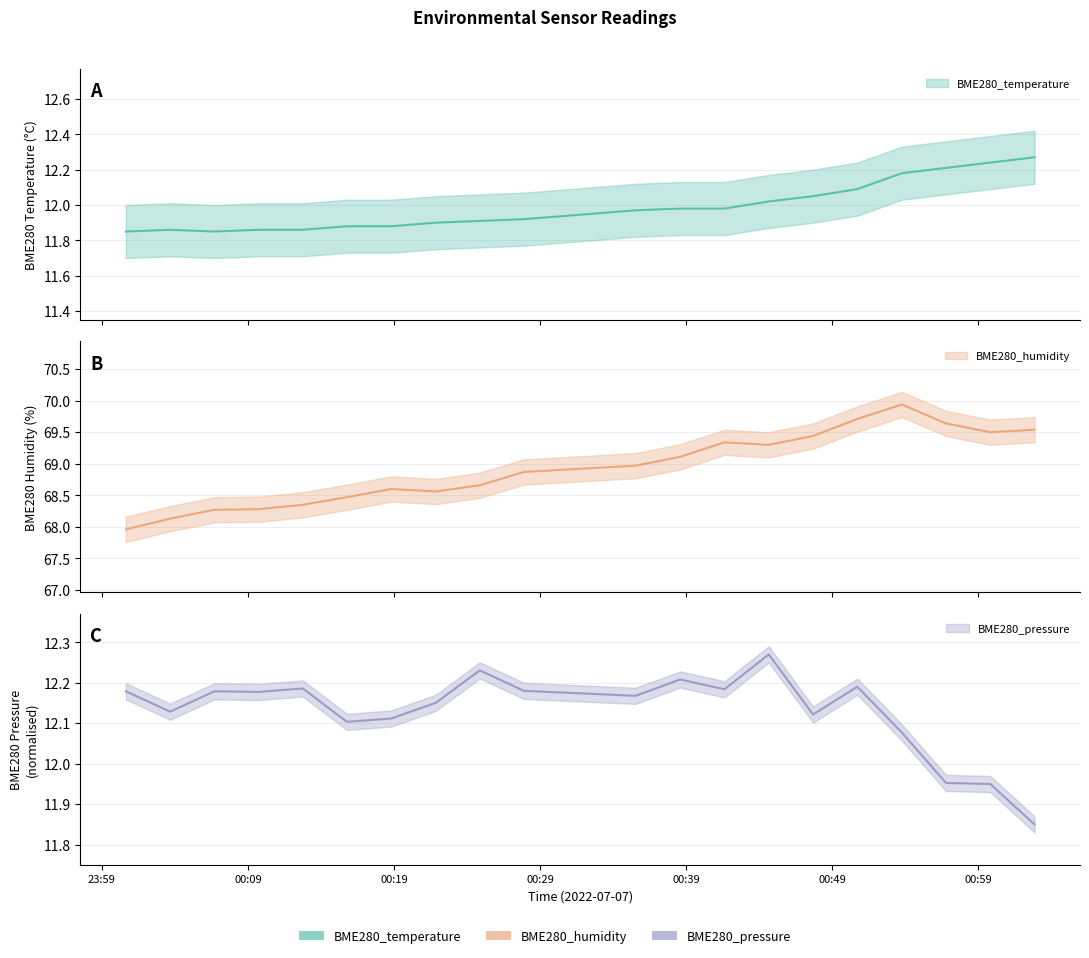

How many lines are shown in the chart?

3